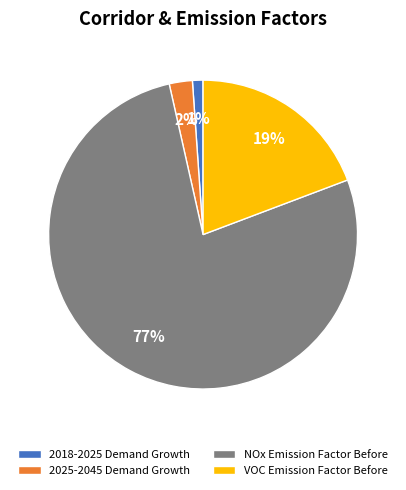

Does NOx Emission Factor Before account for over 50% of the chart?

Yes